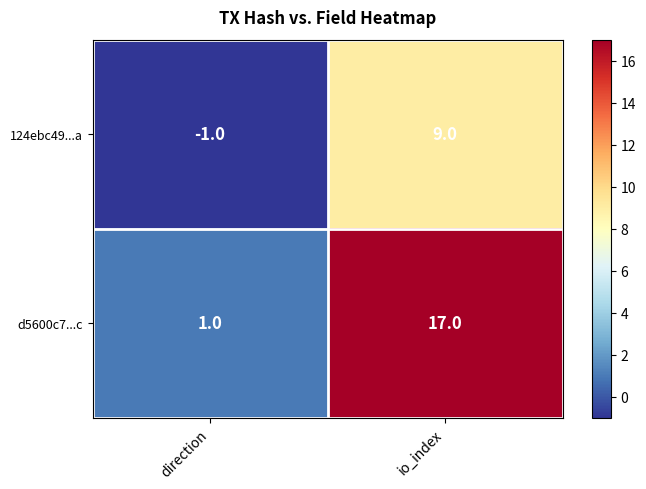

Which series changed the most between direction and io_index?

d5600c7...c